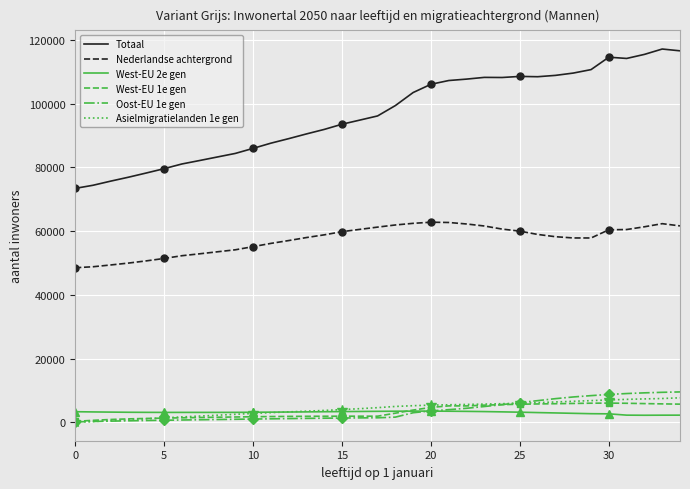

True or false: West-EU 1e gen and Totaal intersect in this chart.

False